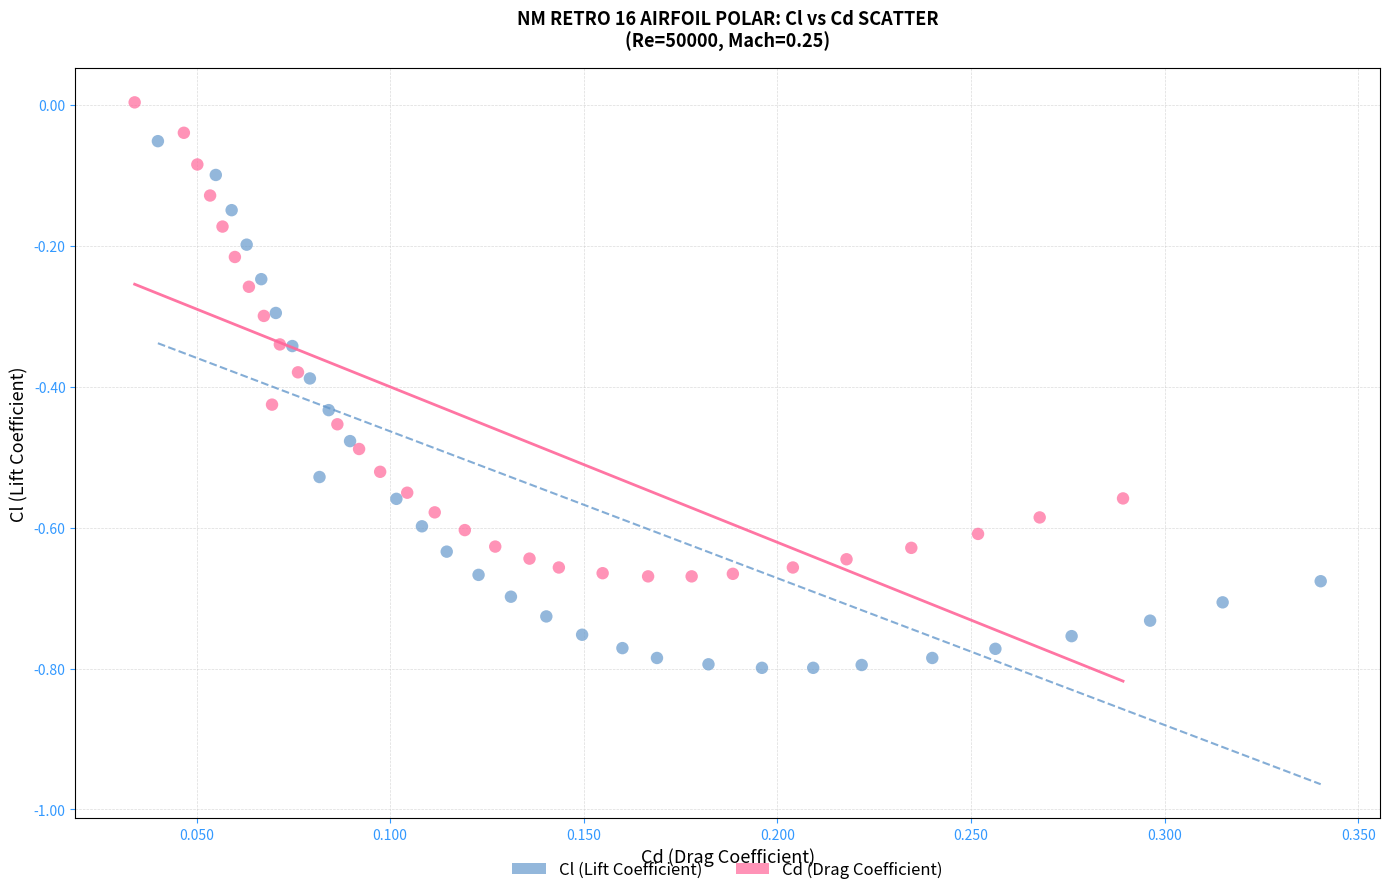

Which series reaches the maximum Y coordinate?

Cd (Drag Coefficient)